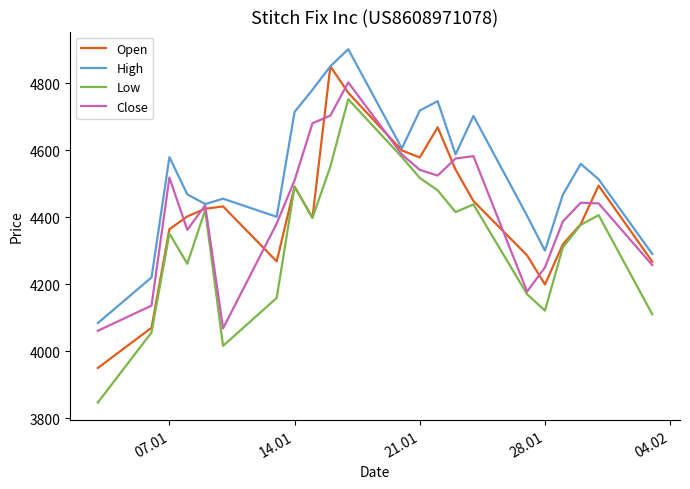

What are all the series names shown in the legend?

Open, High, Low, Close